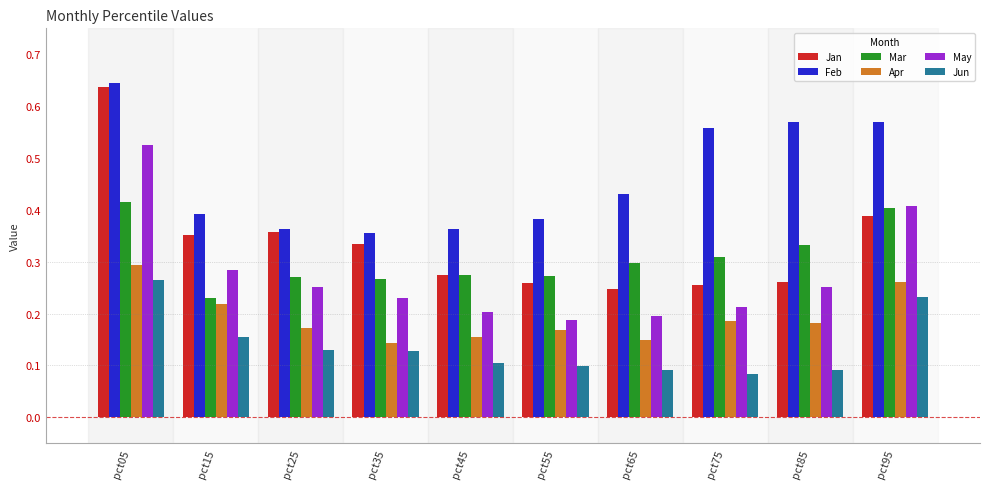

Rank the series by their maximum value, from highest to lowest.

Feb, Jan, May, Mar, Apr, Jun